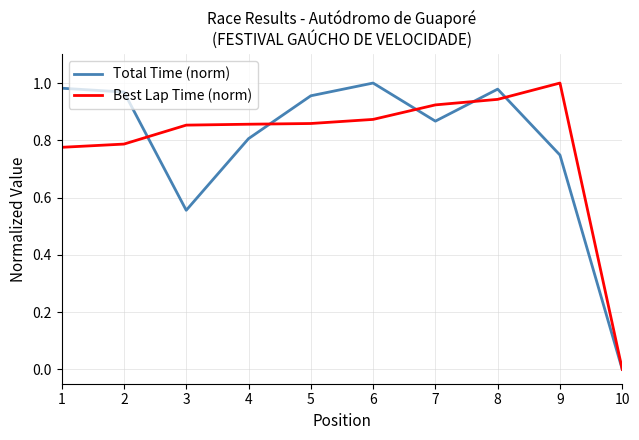

Rank the series at 3 from highest to lowest value.

Best Lap Time (norm), Total Time (norm)